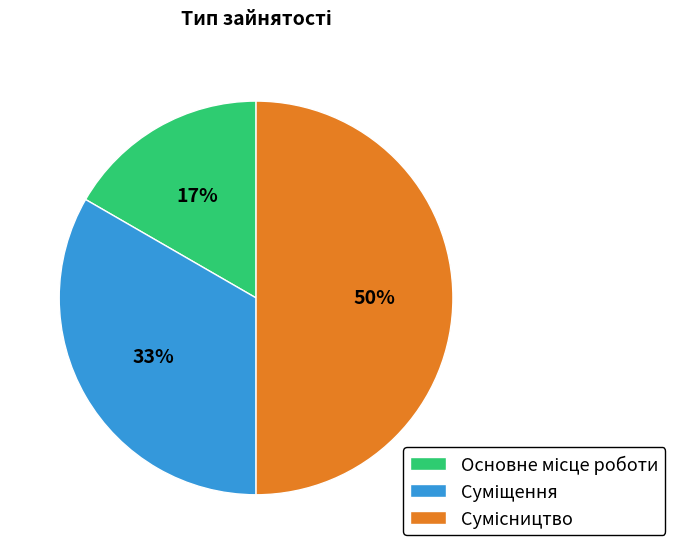

How many slices are in this pie chart?

3